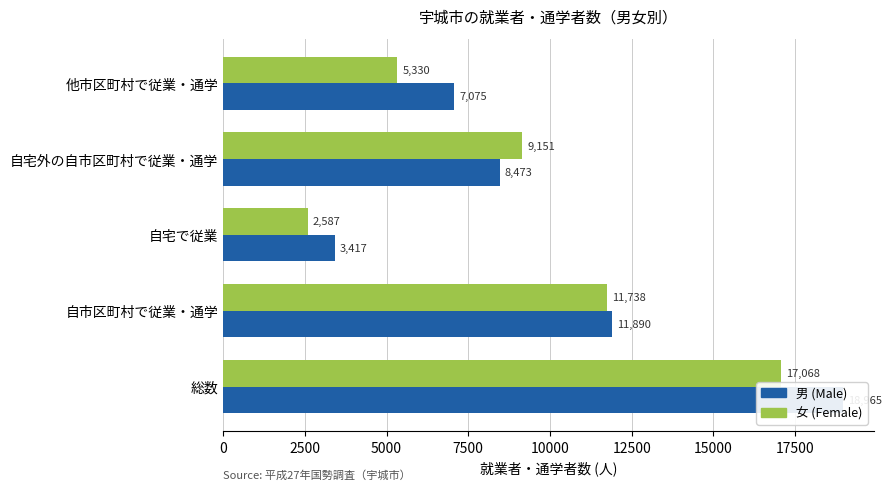

Which series has the largest range (max minus min)?

男 (Male)